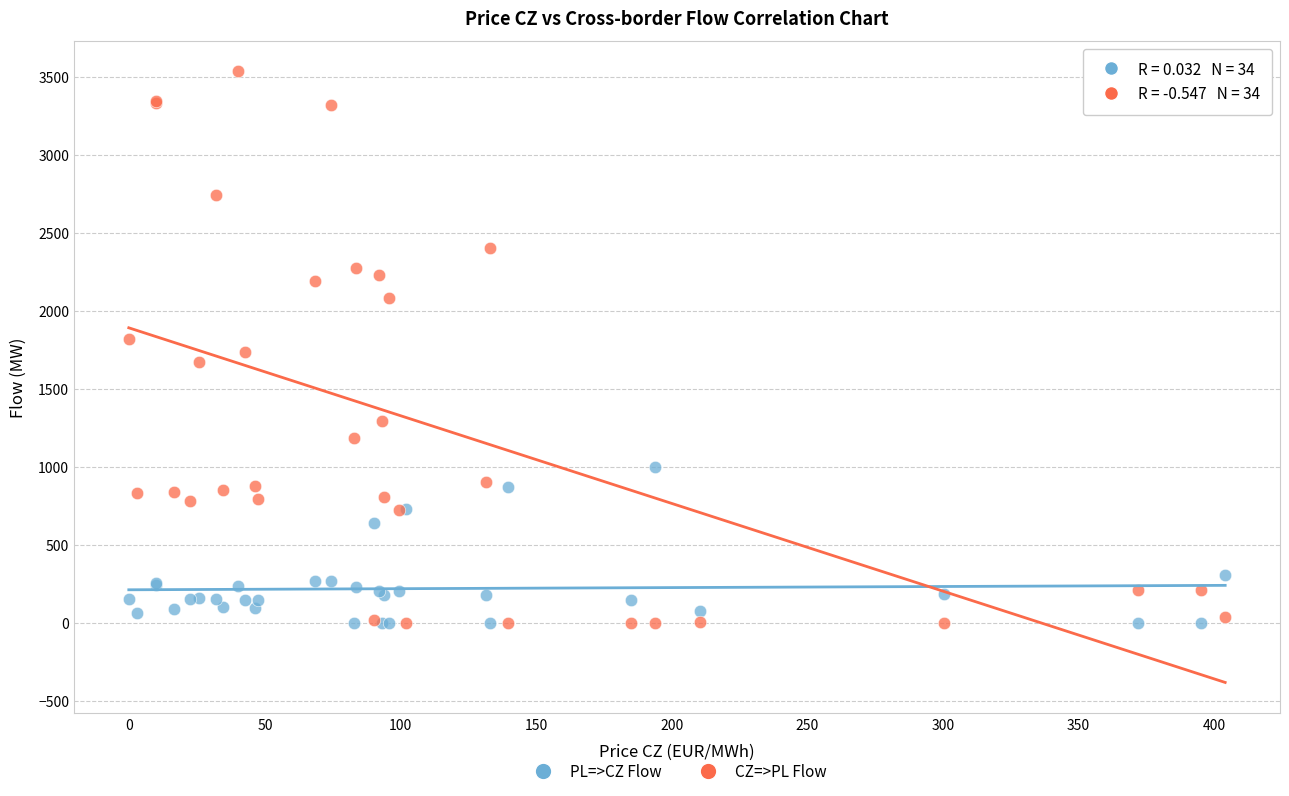

In the PL=>CZ Flow series, what Y value is closest to 499?

639.7